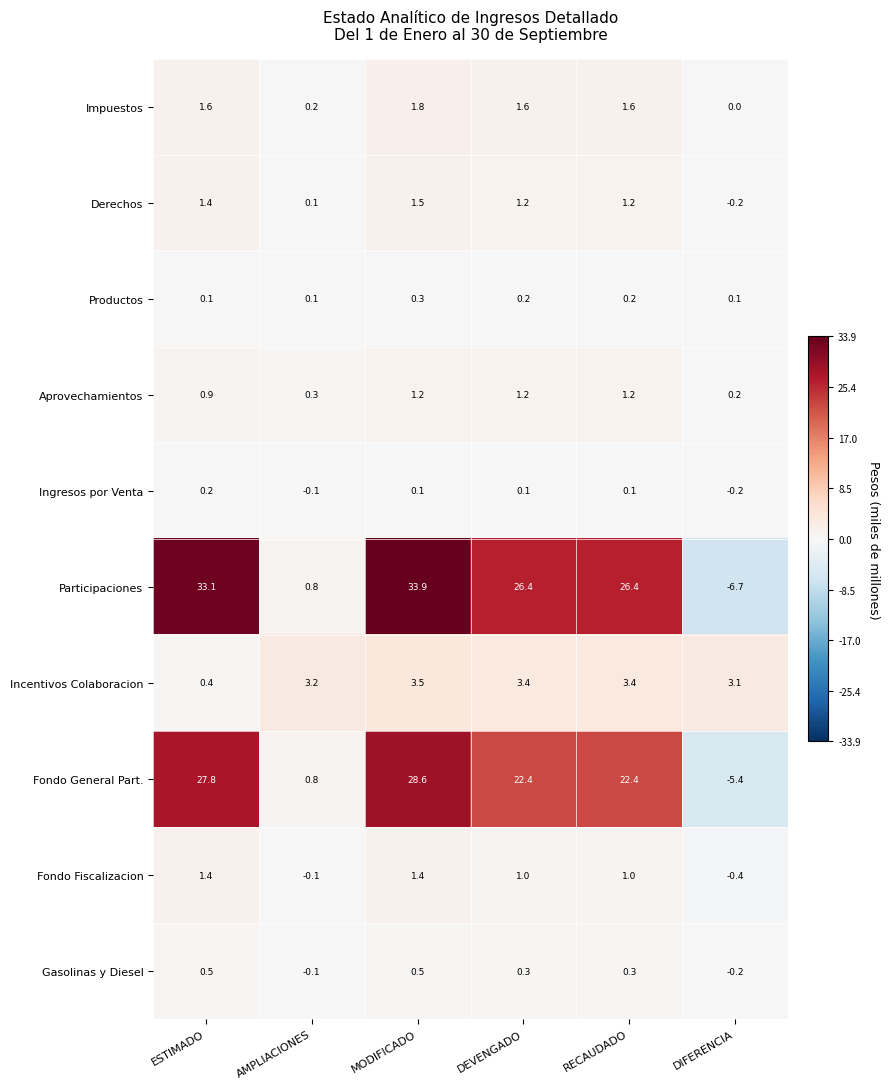

At which label is Ingresos por Venta closest to 0?

AMPLIACIONES